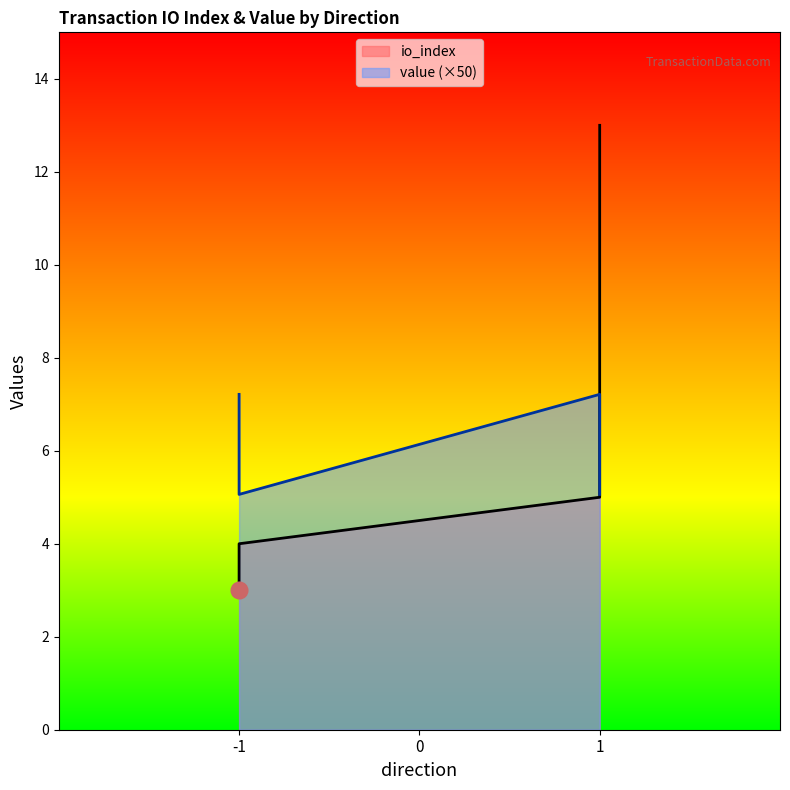

What is the maximum value for io_index?

13.0